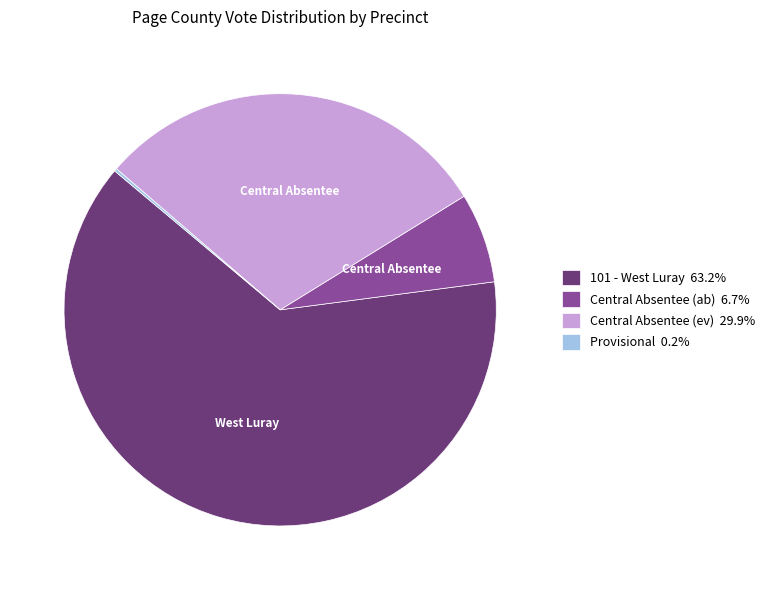

Is there a majority slice in this chart?

Yes